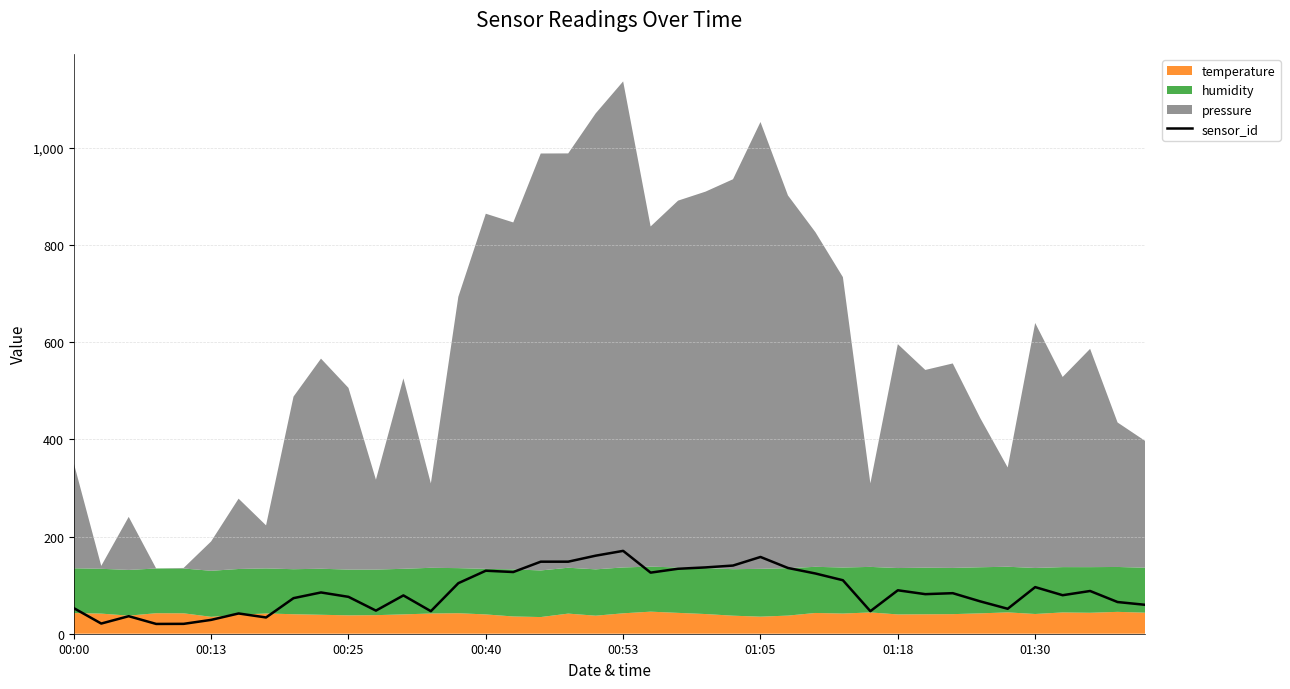

What is the highest value of the sensor_id series?

170.5